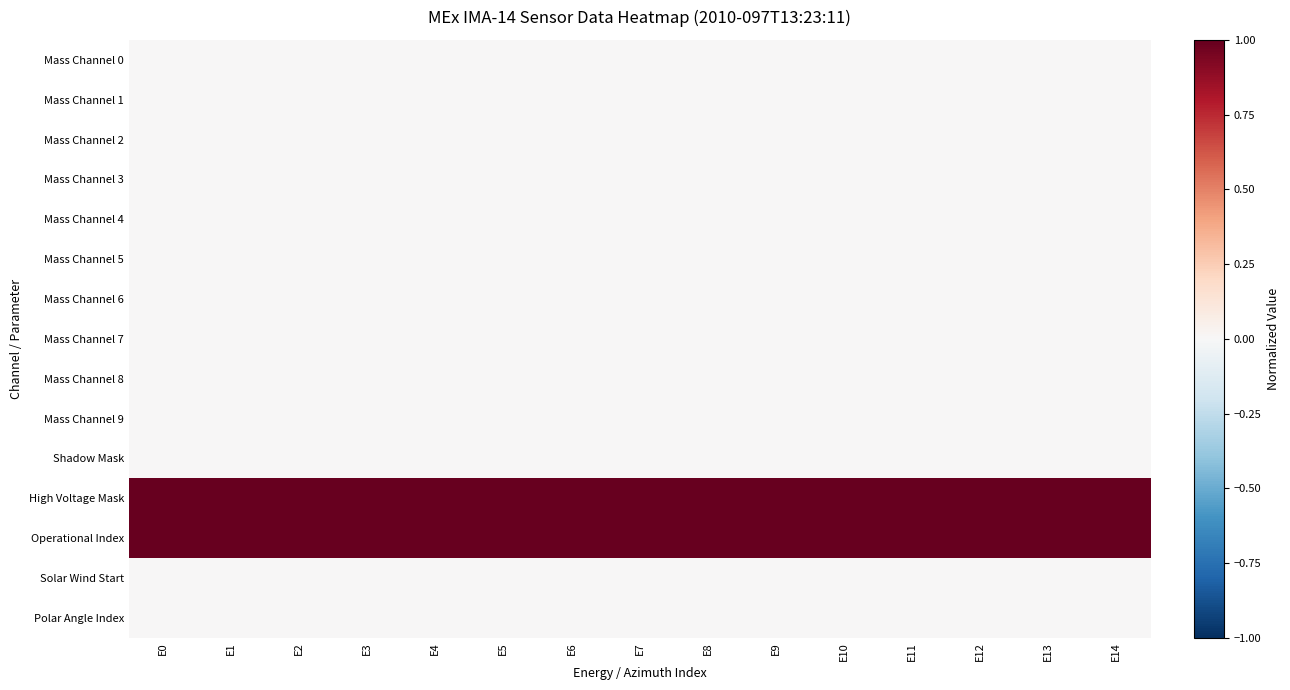

Reading left to right, transcribe all the data shown in this chart.

Mass Channel 0: E0=0	E1=0	E2=0	E3=0	E4=0	E5=0	E6=0	E7=0	E8=0	E9=0	E10=0	E11=0	E12=0	E13=0	E14=0
Mass Channel 1: E0=0	E1=0	E2=0	E3=0	E4=0	E5=0	E6=0	E7=0	E8=0	E9=0	E10=0	E11=0	E12=0	E13=0	E14=0
Mass Channel 2: E0=0	E1=0	E2=0	E3=0	E4=0	E5=0	E6=0	E7=0	E8=0	E9=0	E10=0	E11=0	E12=0	E13=0	E14=0
Mass Channel 3: E0=0	E1=0	E2=0	E3=0	E4=0	E5=0	E6=0	E7=0	E8=0	E9=0	E10=0	E11=0	E12=0	E13=0	E14=0
Mass Channel 4: E0=0	E1=0	E2=0	E3=0	E4=0	E5=0	E6=0	E7=0	E8=0	E9=0	E10=0	E11=0	E12=0	E13=0	E14=0
Mass Channel 5: E0=0	E1=0	E2=0	E3=0	E4=0	E5=0	E6=0	E7=0	E8=0	E9=0	E10=0	E11=0	E12=0	E13=0	E14=0
Mass Channel 6: E0=0	E1=0	E2=0	E3=0	E4=0	E5=0	E6=0	E7=0	E8=0	E9=0	E10=0	E11=0	E12=0	E13=0	E14=0
Mass Channel 7: E0=0	E1=0	E2=0	E3=0	E4=0	E5=0	E6=0	E7=0	E8=0	E9=0	E10=0	E11=0	E12=0	E13=0	E14=0
Mass Channel 8: E0=0	E1=0	E2=0	E3=0	E4=0	E5=0	E6=0	E7=0	E8=0	E9=0	E10=0	E11=0	E12=0	E13=0	E14=0
Mass Channel 9: E0=0	E1=0	E2=0	E3=0	E4=0	E5=0	E6=0	E7=0	E8=0	E9=0	E10=0	E11=0	E12=0	E13=0	E14=0
Shadow Mask: E0=0	E1=0	E2=0	E3=0	E4=0	E5=0	E6=0	E7=0	E8=0	E9=0	E10=0	E11=0	E12=0	E13=0	E14=0
High Voltage Mask: E0=1	E1=1	E2=1	E3=1	E4=1	E5=1	E6=1	E7=1	E8=1	E9=1	E10=1	E11=1	E12=1	E13=1	E14=1
Operational Index: E0=1	E1=1	E2=1	E3=1	E4=1	E5=1	E6=1	E7=1	E8=1	E9=1	E10=1	E11=1	E12=1	E13=1	E14=1
Solar Wind Start: E0=0	E1=0	E2=0	E3=0	E4=0	E5=0	E6=0	E7=0	E8=0	E9=0	E10=0	E11=0	E12=0	E13=0	E14=0
Polar Angle Index: E0=0	E1=0	E2=0	E3=0	E4=0	E5=0	E6=0	E7=0	E8=0	E9=0	E10=0	E11=0	E12=0	E13=0	E14=0